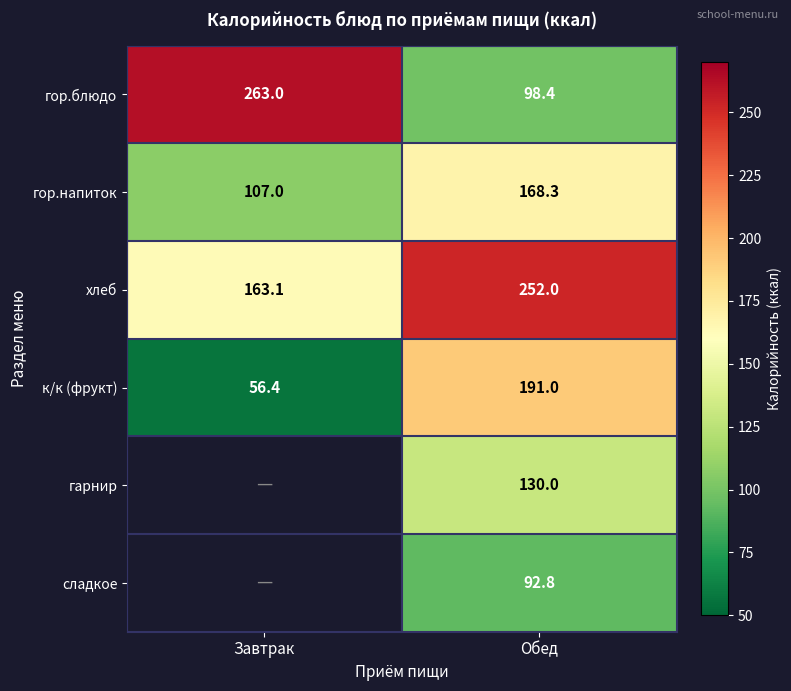

The value of гарнир at Обед is 29.4. True or false?

False